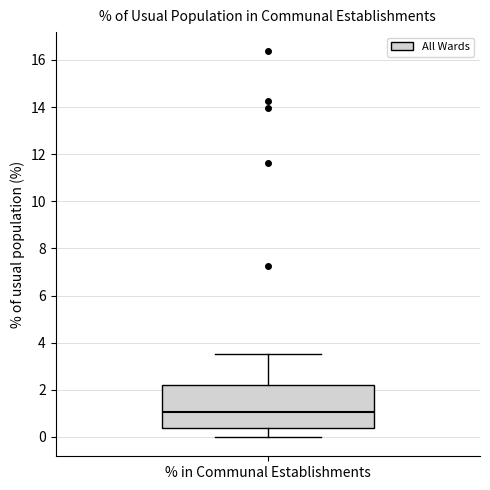

Read this box plot against the y-axis: the position of the median line, the range covered by the box, and the ends of both whiskers. The values are not printed on the chart, so give them approximately, as read against the axis.

median 1.0, box 0.4 to 2.2, whiskers 0.0 to 3.6